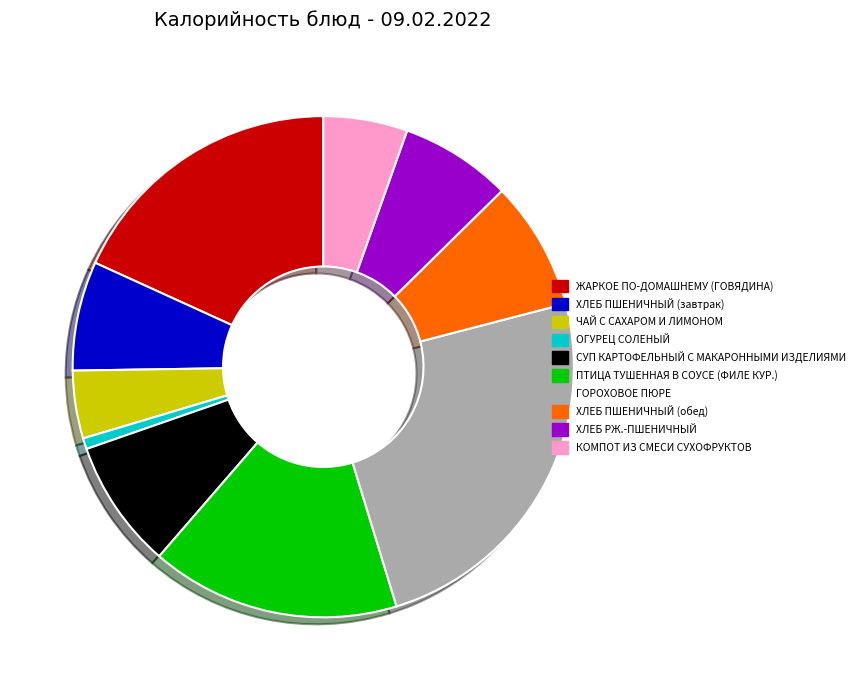

Is it true that ПТИЦА ТУШЕННАЯ В СОУСЕ (ФИЛЕ КУР.) is 28% of the pie?

False